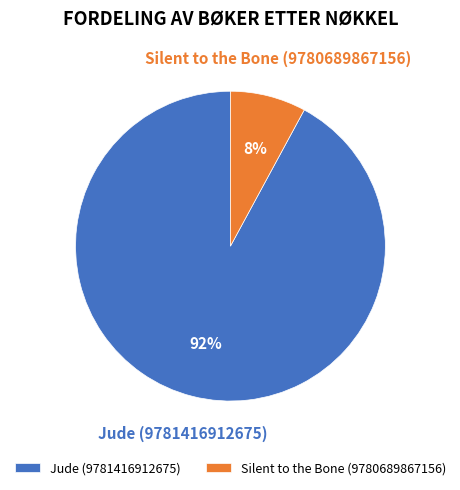

To the nearest percent, what portion does Jude (9781416912675) represent?

92%